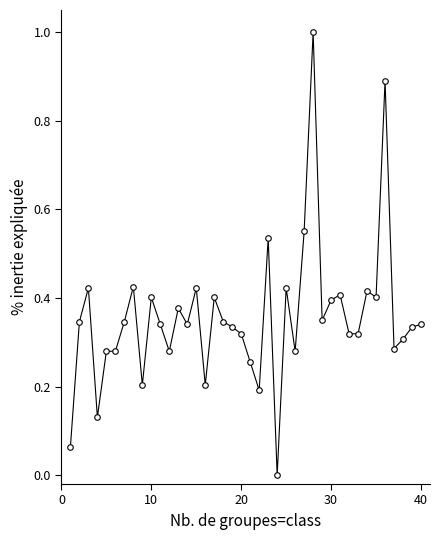

What is the greatest value displayed?

1.0